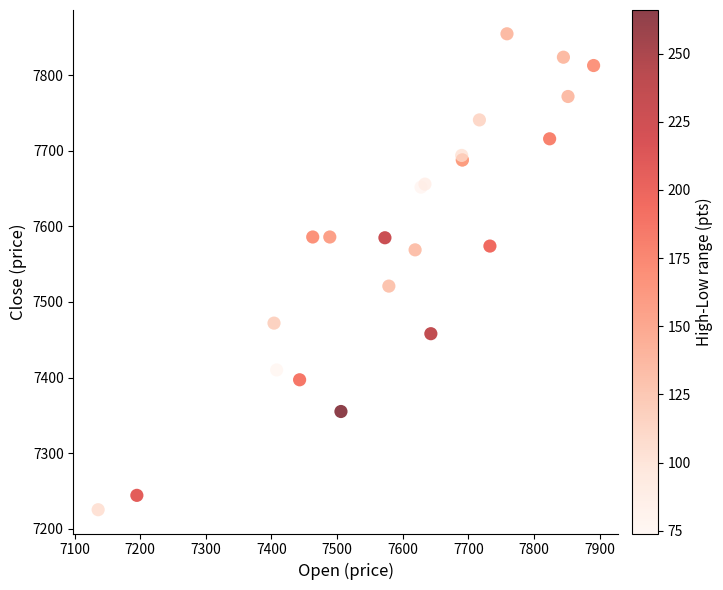

What Y value in the scatter plot is closest to 7540?

7521